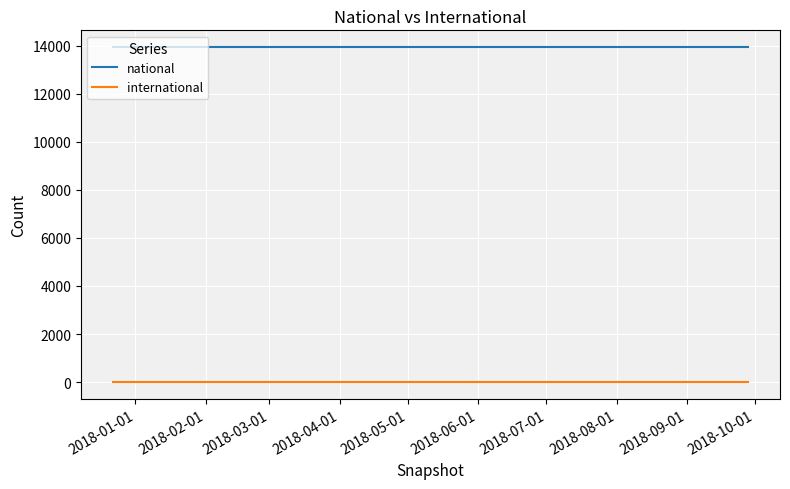

Reading left to right, list all the values displayed in this chart.

national: 13944	13944	13944	13944
international: 0	0	0	0